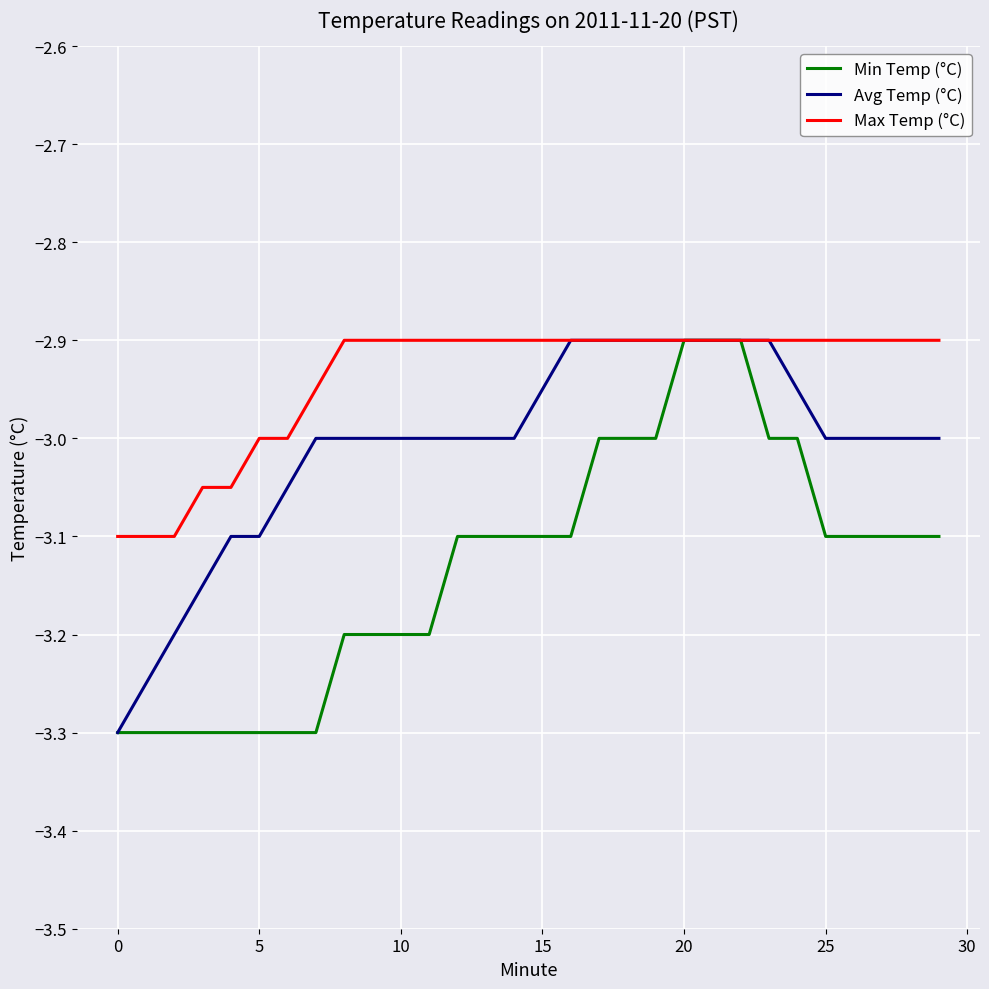

How many lines are shown in the chart?

3